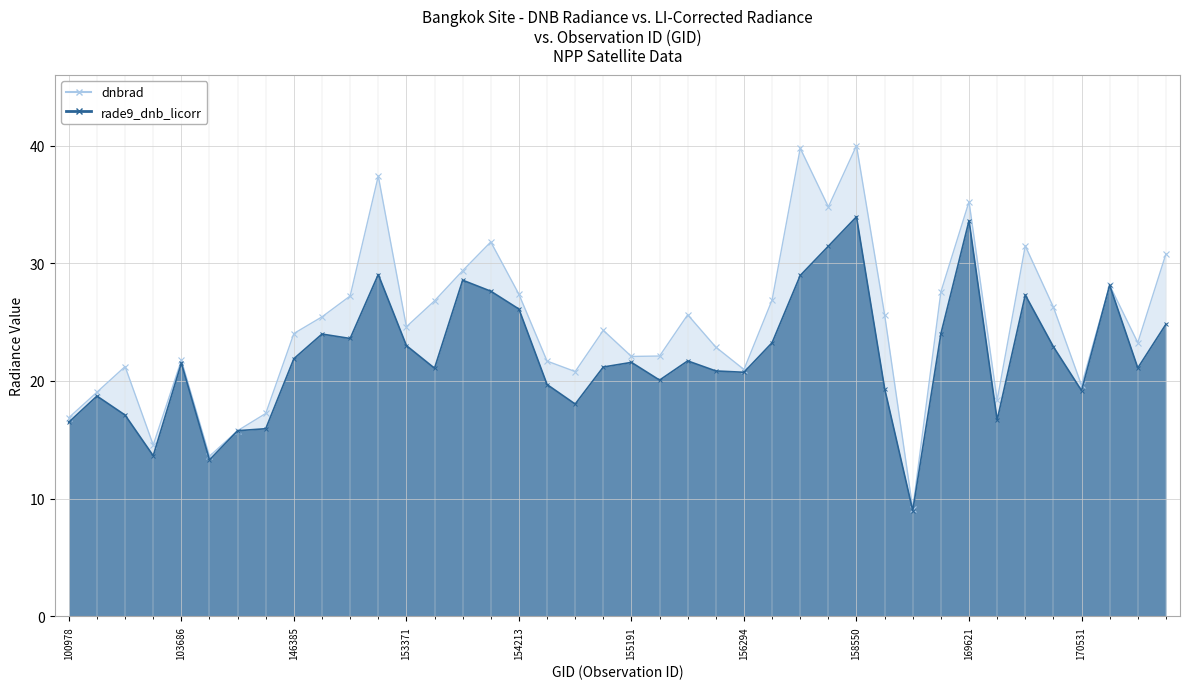

What is the spread (max minus min) of values at 170531?

0.4